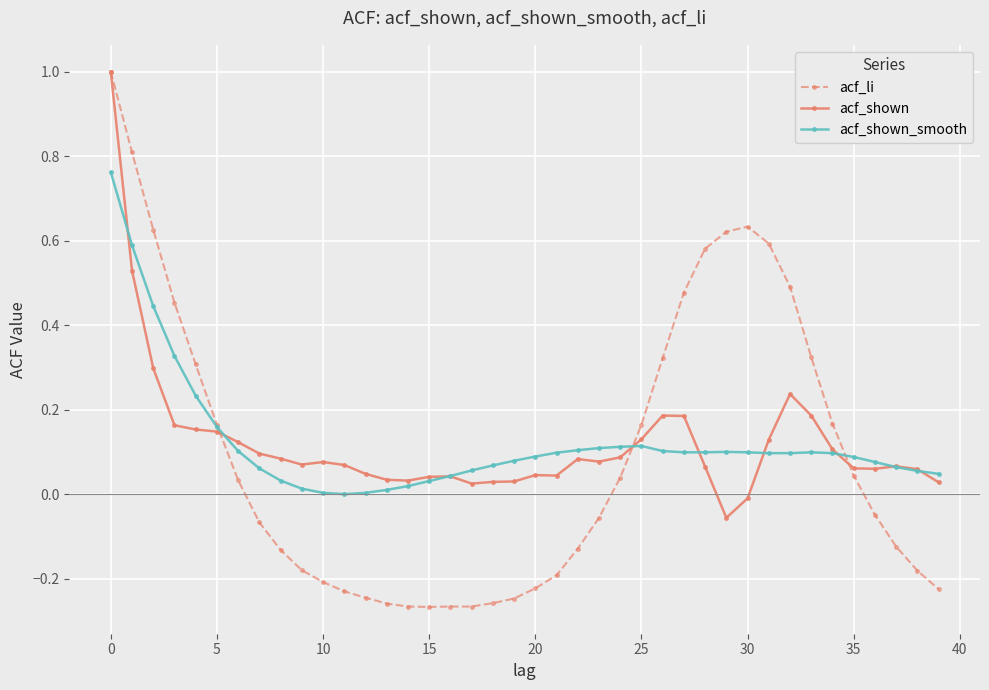

At how many categories does at least one series exceed 0?

40